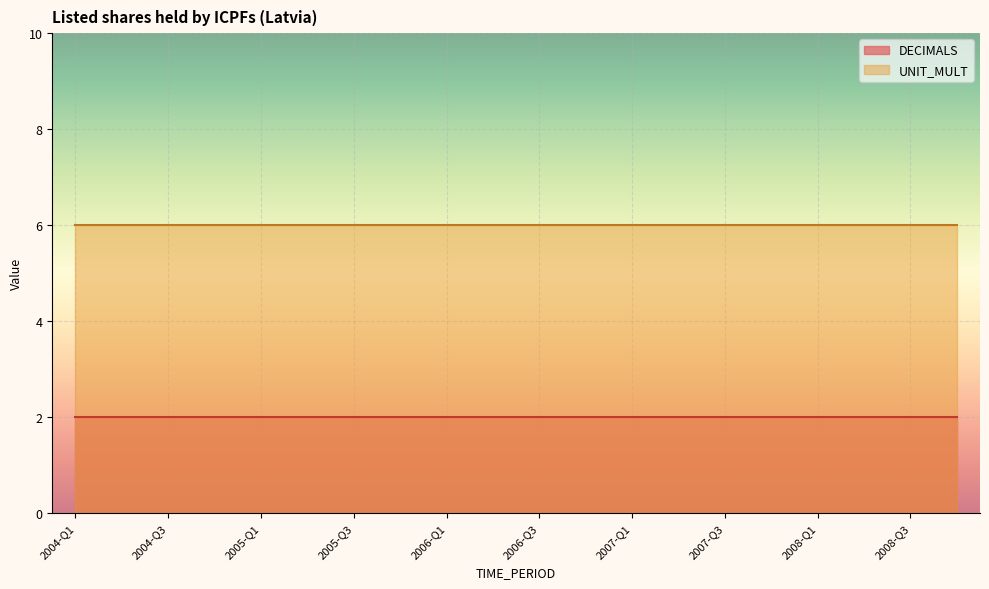

Rank the series at 2008-Q2 from highest to lowest value.

UNIT_MULT, DECIMALS